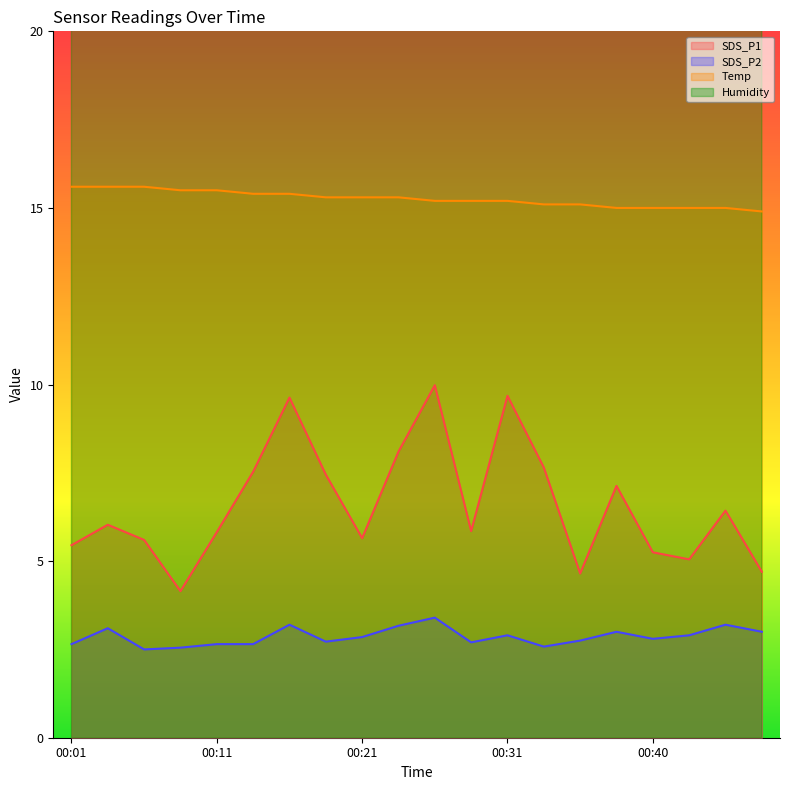

What is the total value across all series at 00:04?

99.7